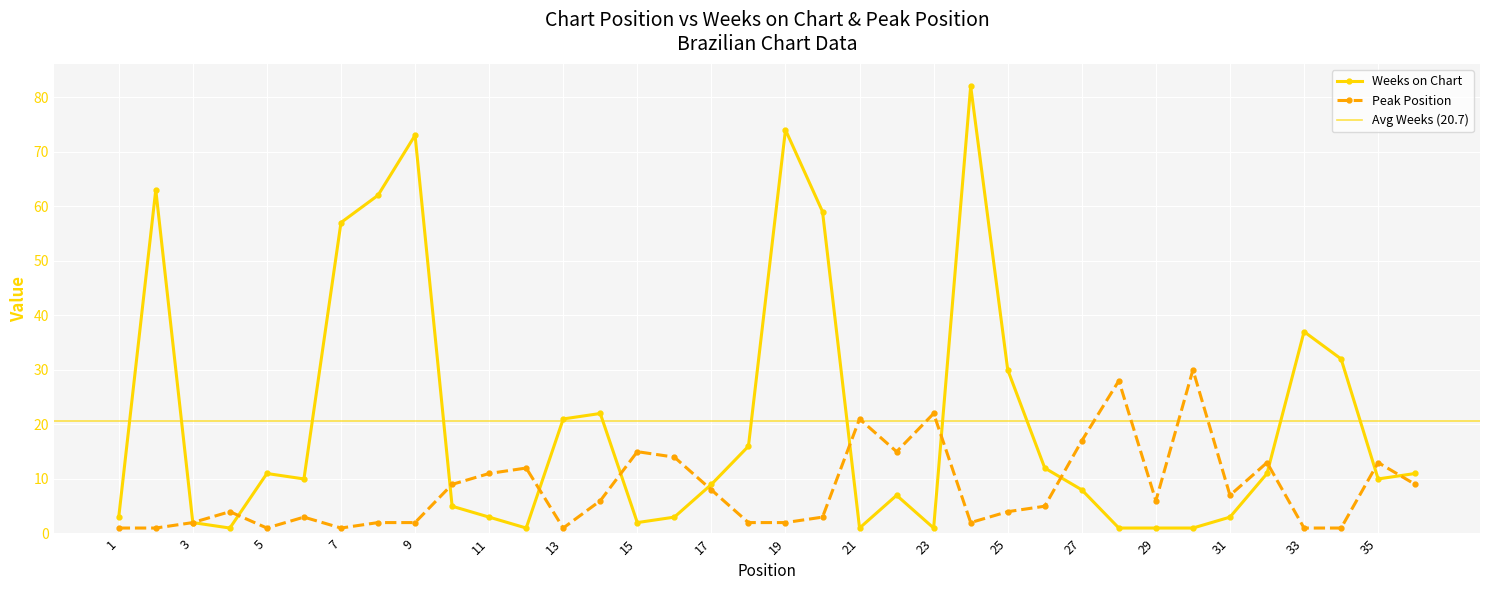

What is the difference between the Peak Position values at 32 and 16?

1